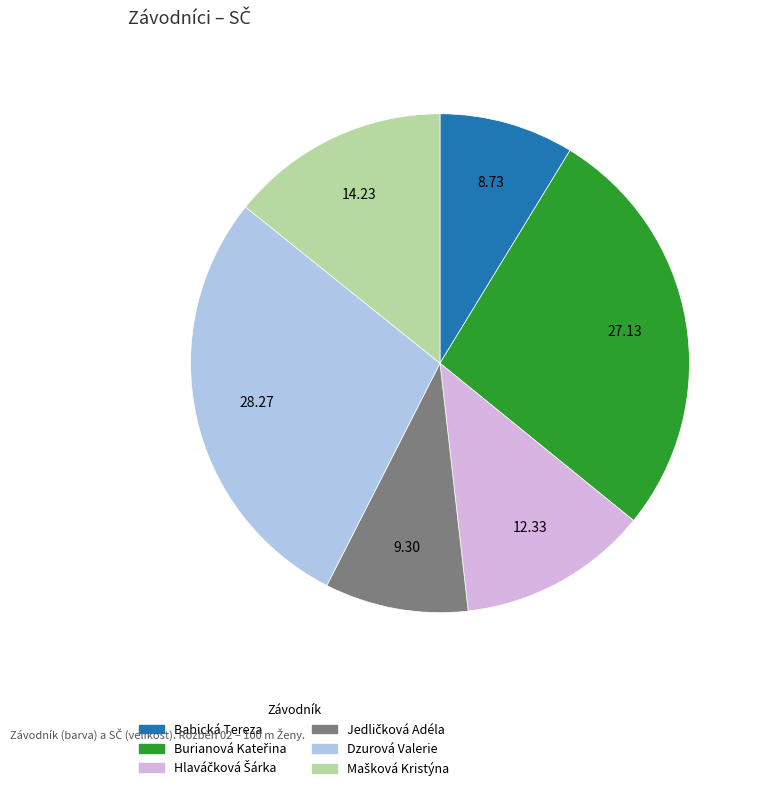

Does any single category account for the majority?

No